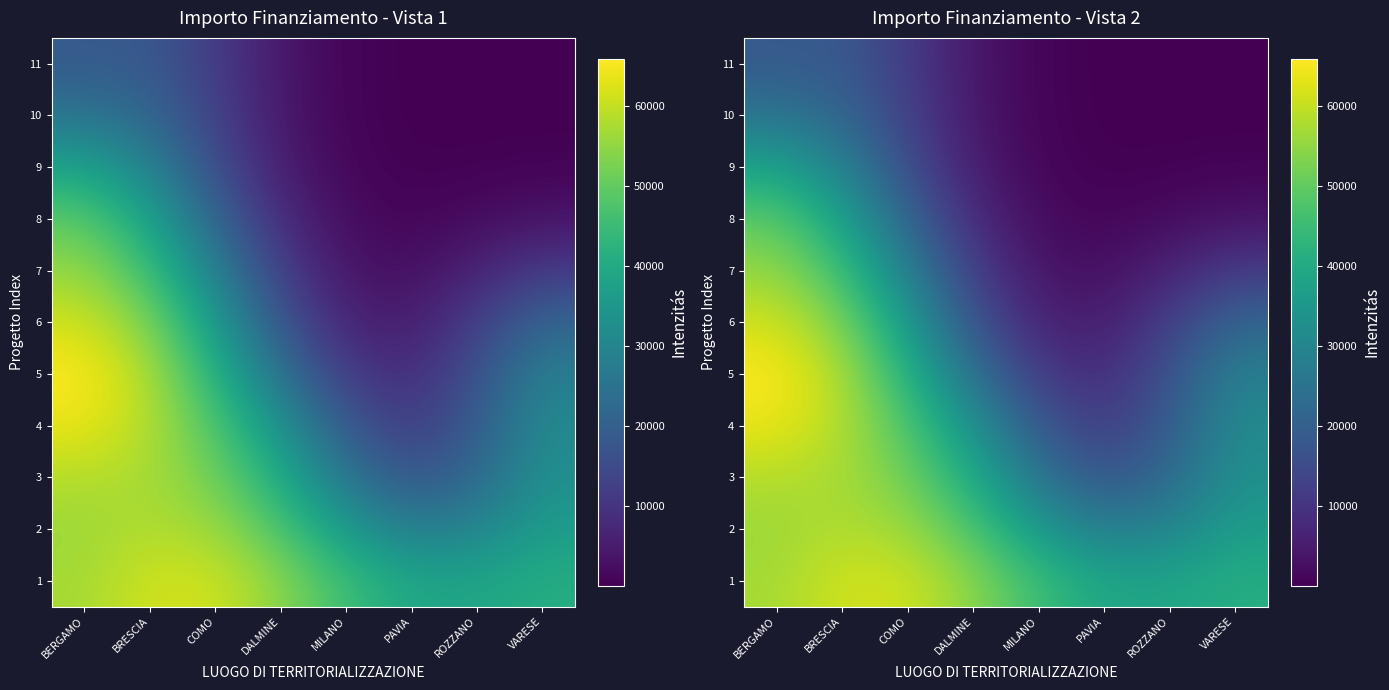

What is the maximum value shown in the chart?

65892.5